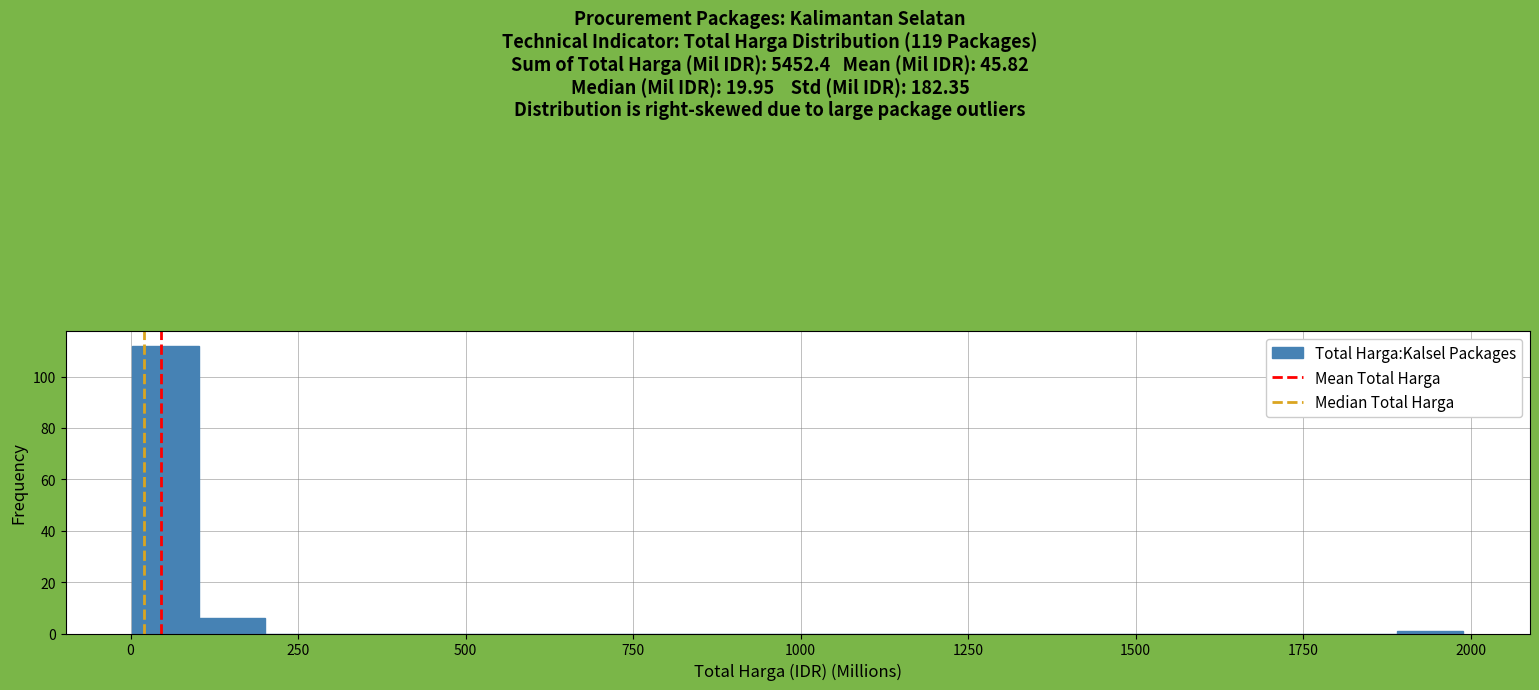

Around what value on the x-axis is the tallest bar? Give the approximate position of its centre, as read against the axis.

50